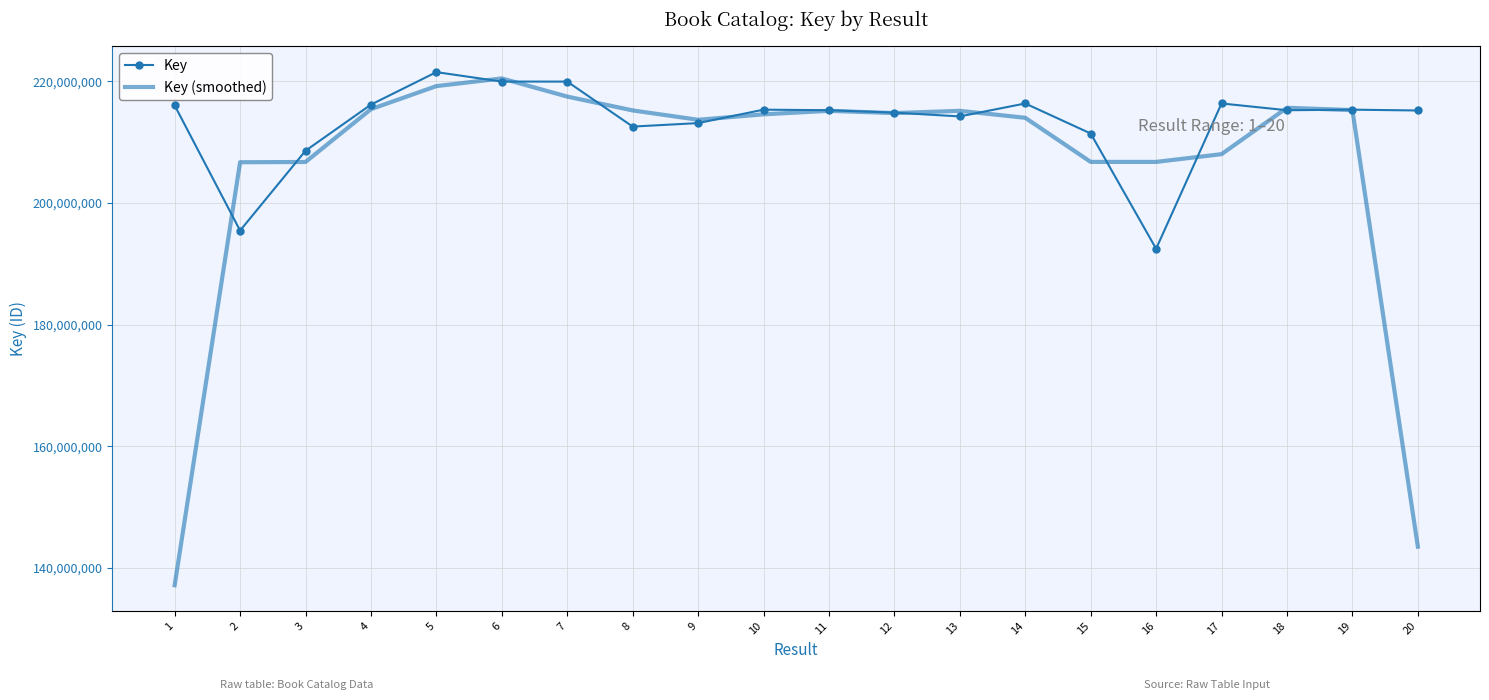

Where do Key (smoothed) and Key first cross each other?

1 and 2